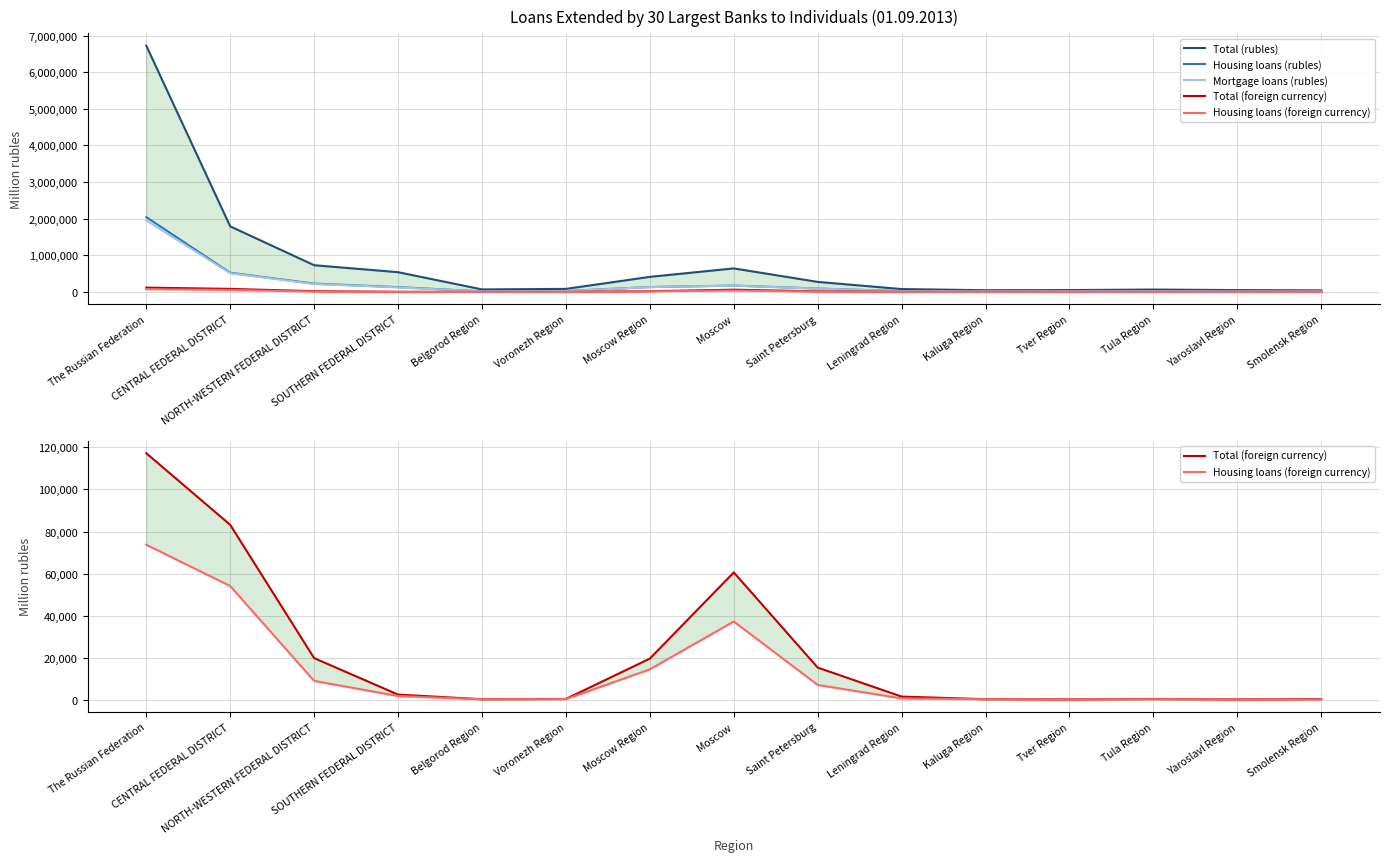

True or false: Total (rubles) and Housing loans (rubles) intersect in this chart.

False